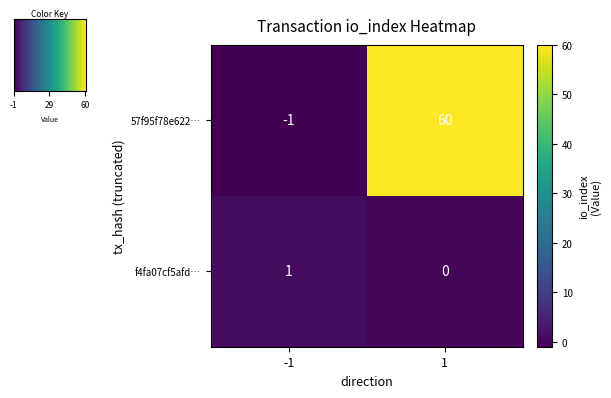

At -1, list the series in order from largest to smallest.

f4fa07cf5afd…, 57f95f78e622…